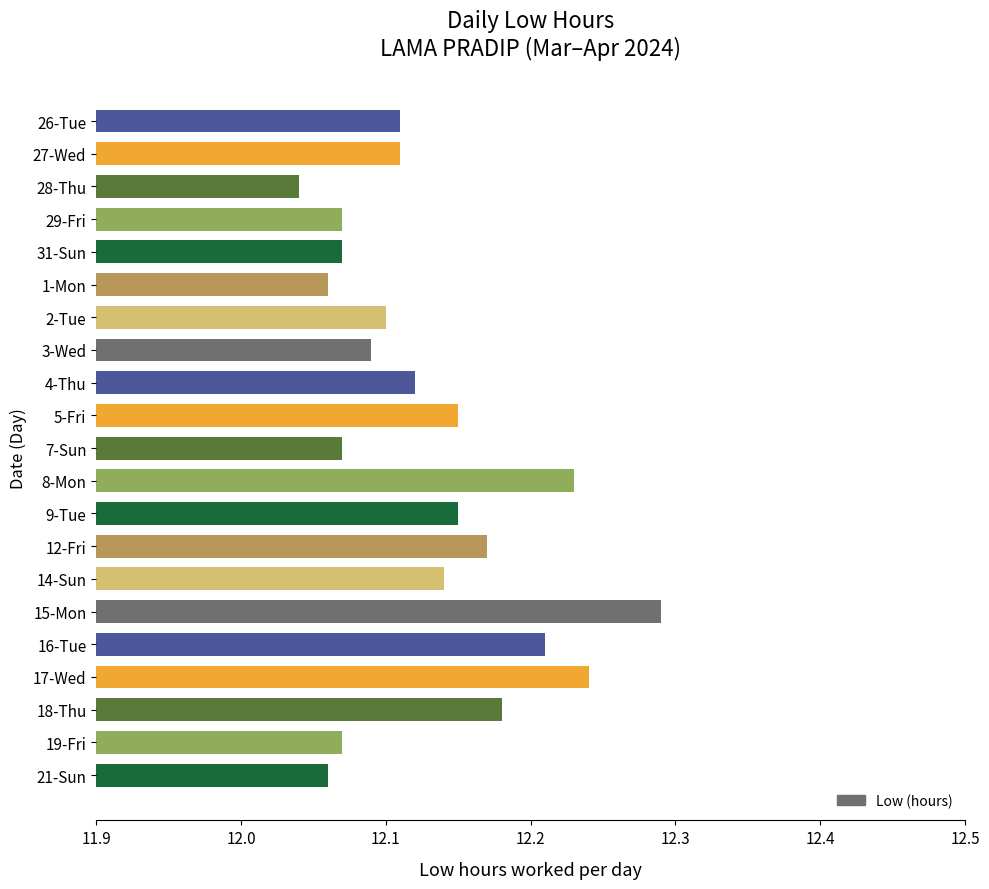

Does the chart contain stacked bars?

No